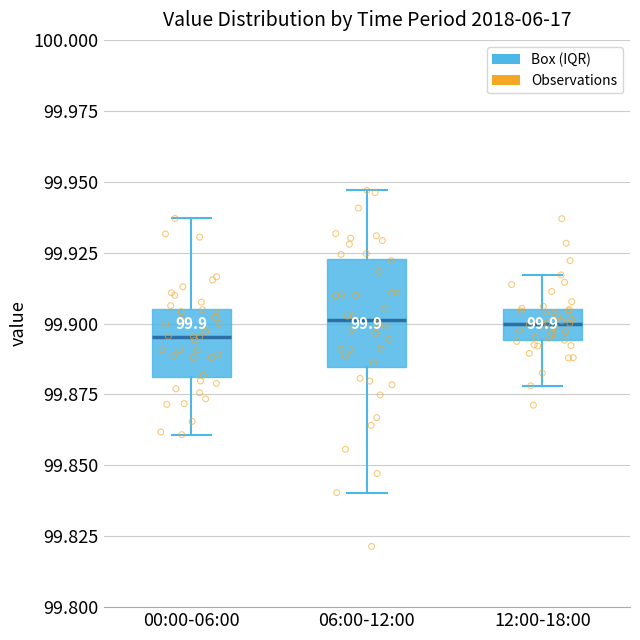

Comparing the boxes themselves (not the whiskers), which one is the tallest?

06:00-12:00